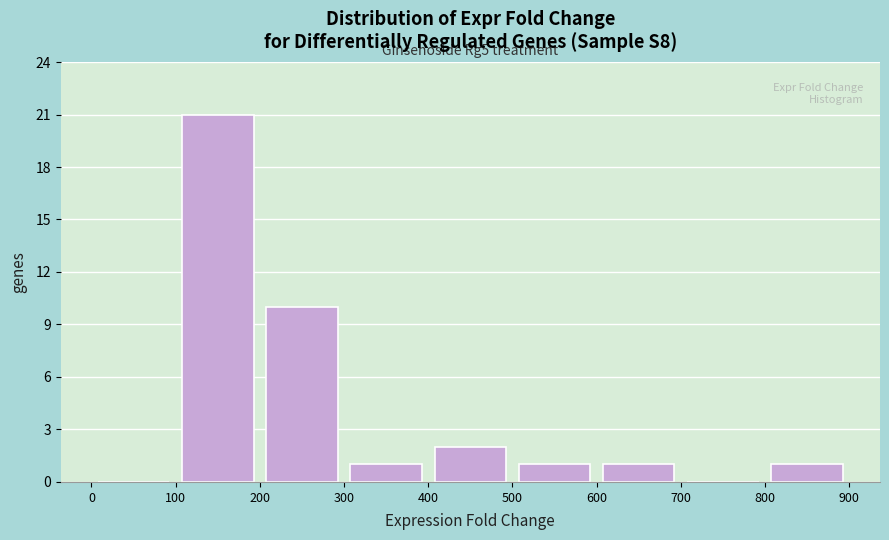

Over which range of the x-axis is the bar tallest?

100 to 200